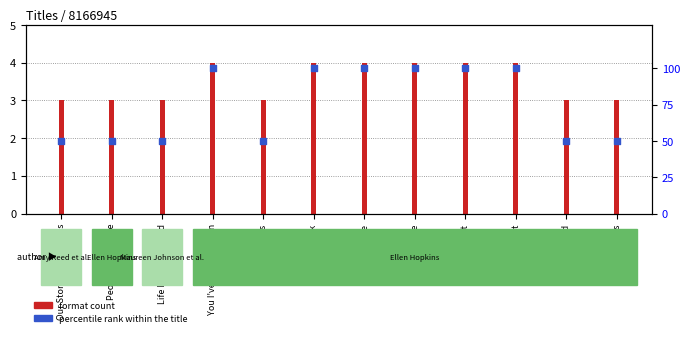

What is the total value across all series at Rumble?

104